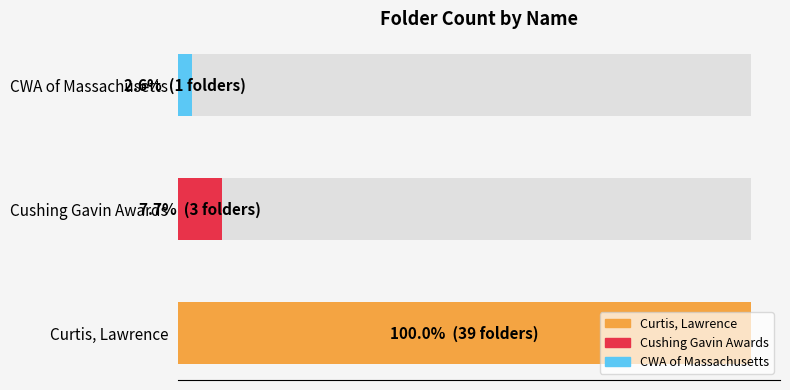

Where does the data first go above 3?

Curtis, Lawrence